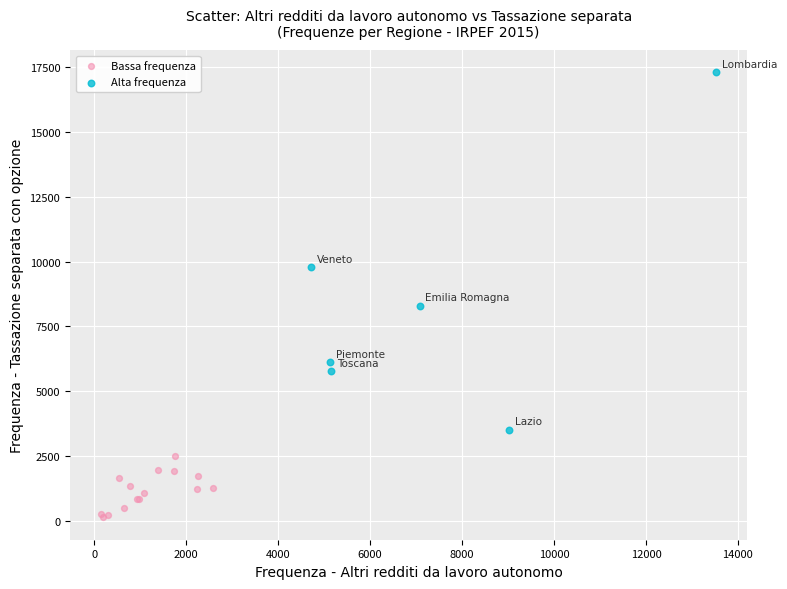

Which series contains the highest Y value?

Alta frequenza